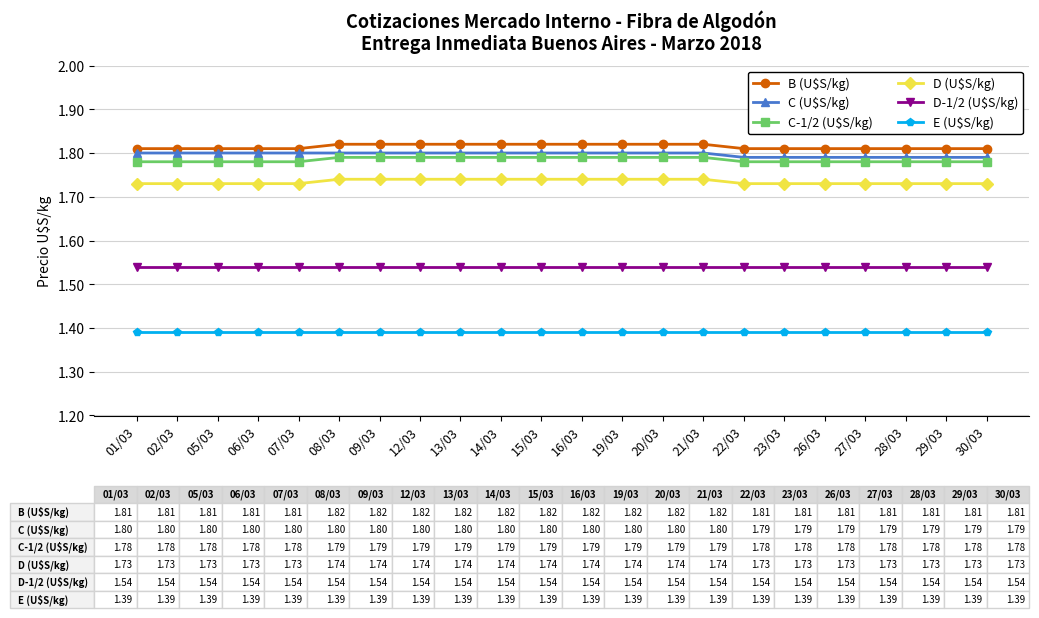

True or false: C-1/2 (U$S/kg) has a value of 1.8 at 20/03.

True